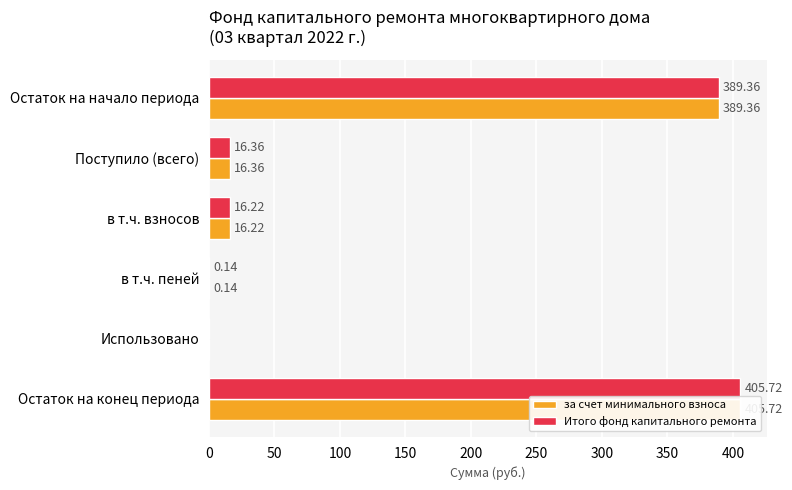

How many bars are there in each group?

2